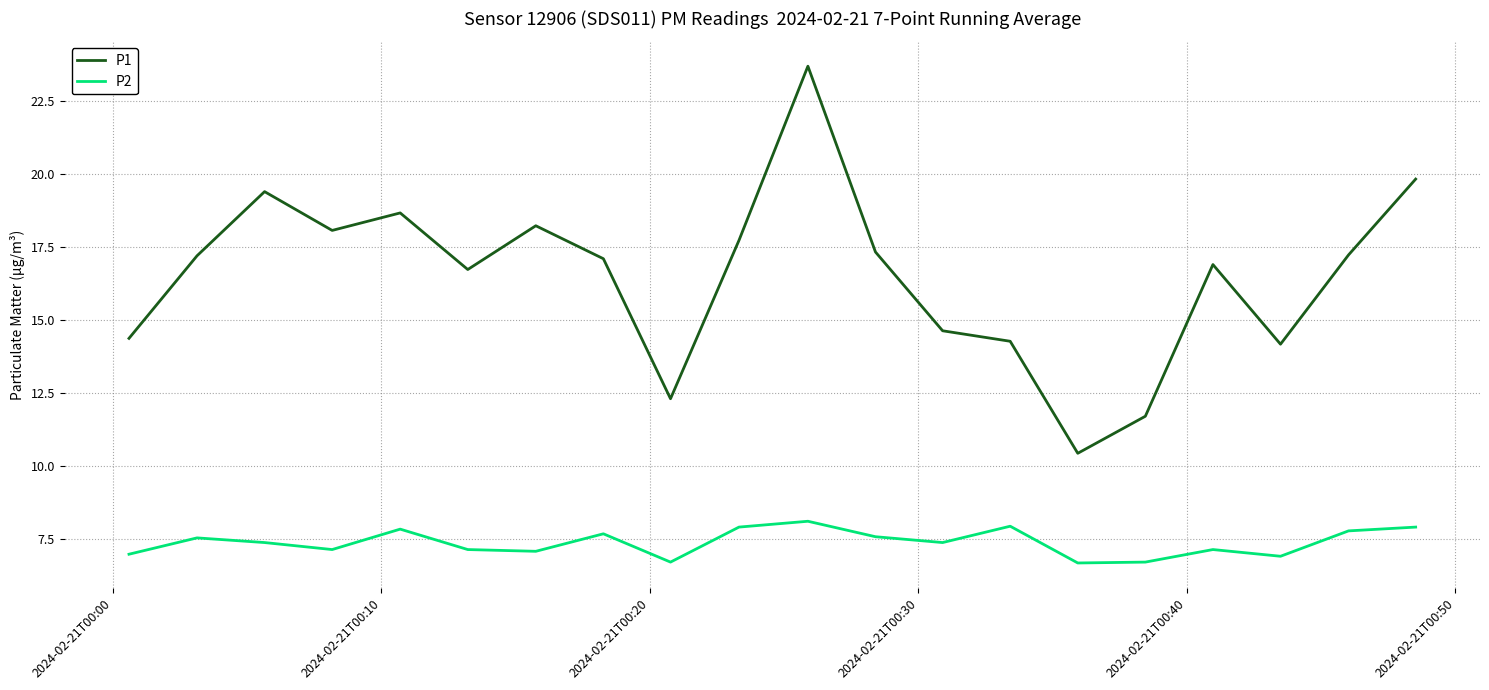

What is the maximum value for P2?

8.1